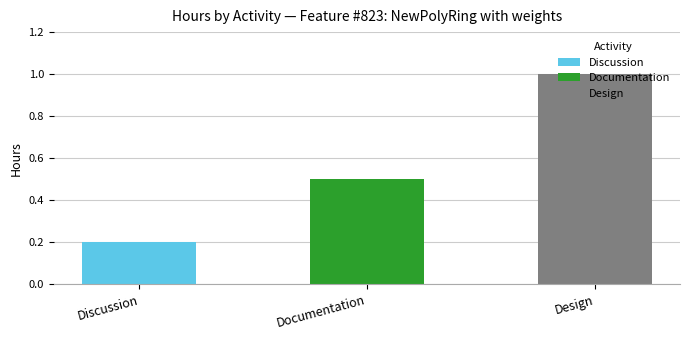

What is the minimum value shown in the chart?

0.2